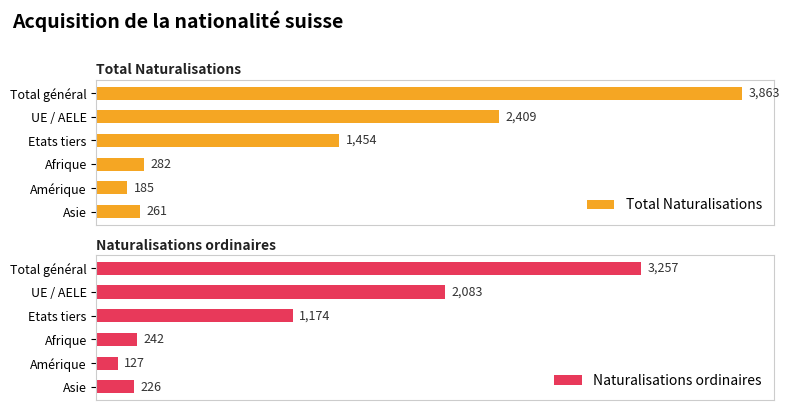

What are all the series names shown in the legend?

Total Naturalisations, Naturalisations ordinaires